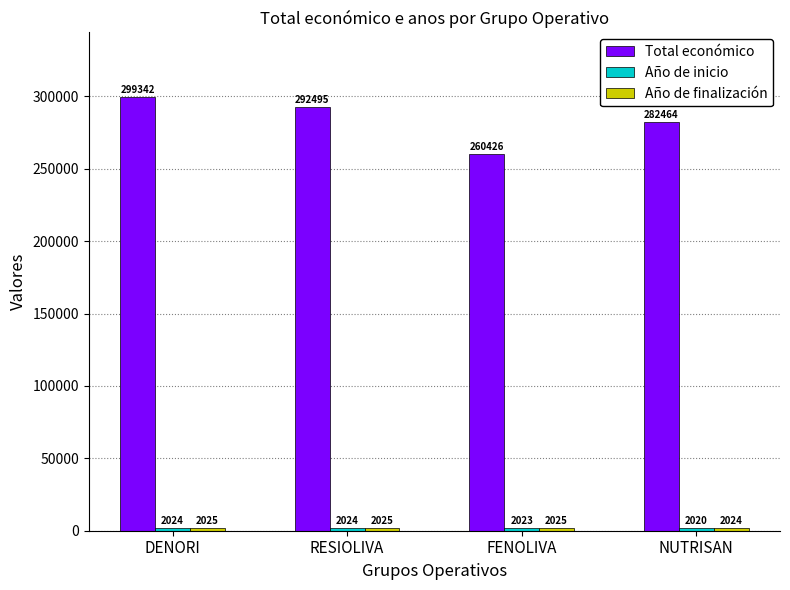

What is the label of the 1st bar from the right?

NUTRISAN